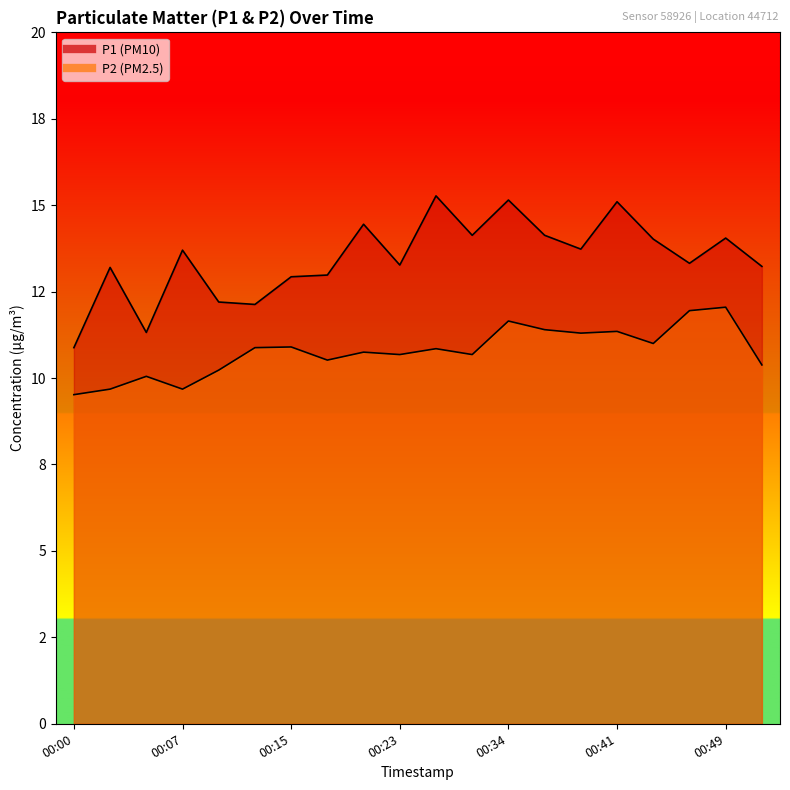

The value of P2 at 00:18 is 2.6. True or false?

False